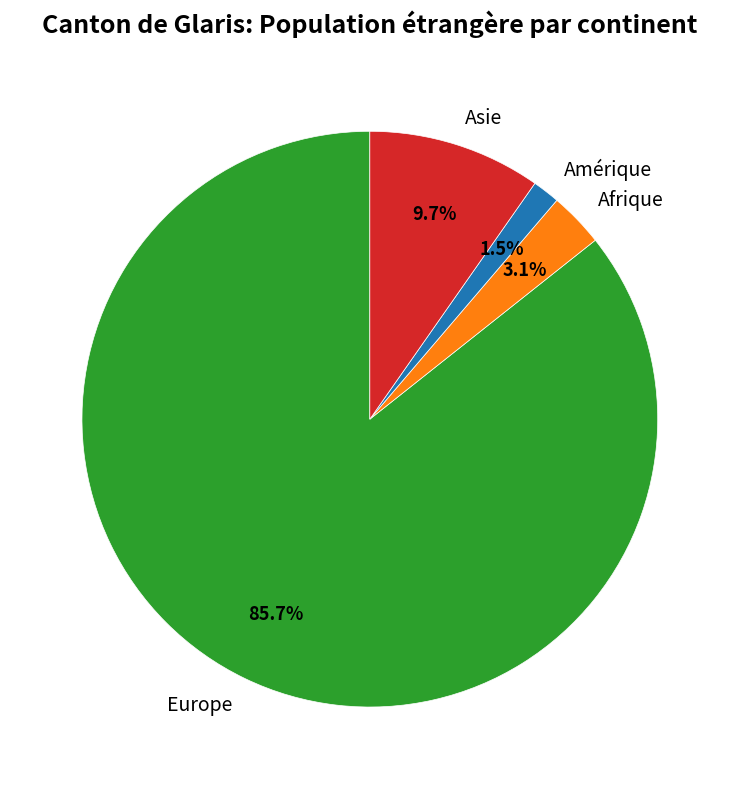

To the nearest percent, what portion does Asie represent?

10%